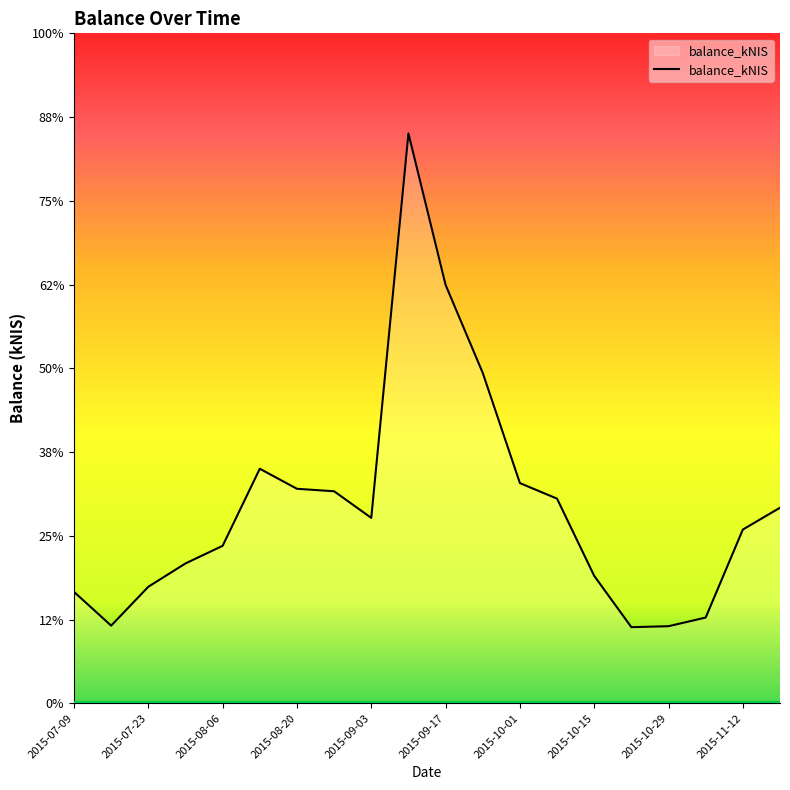

Does the chart have visible grid lines?

No